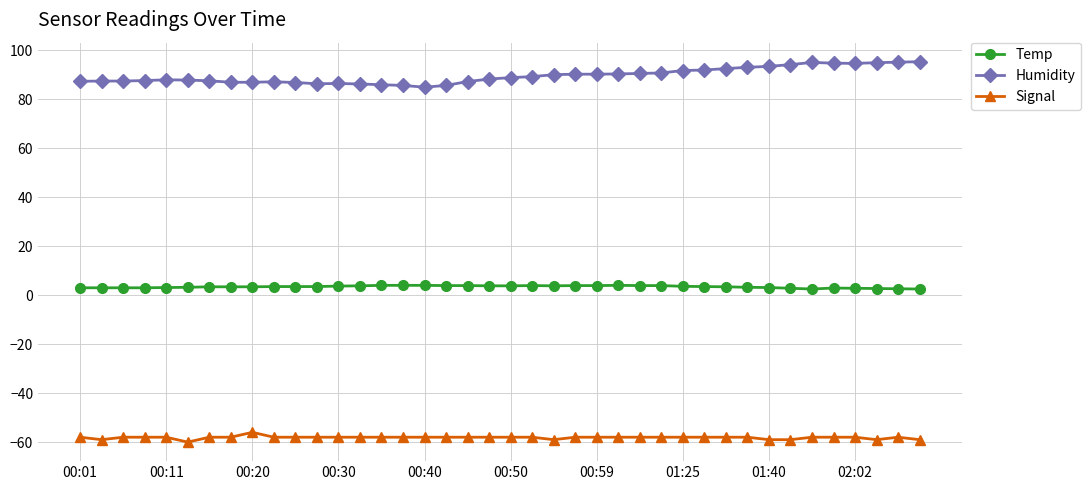

What is the minimum value for Humidity?

84.9